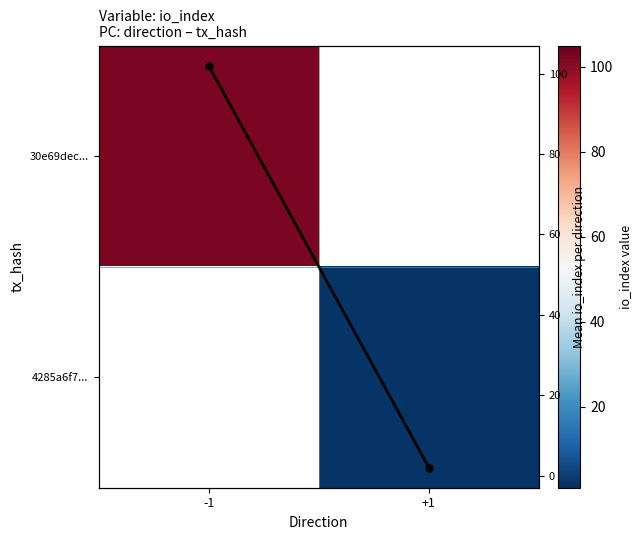

What is the greatest value displayed?

102.0